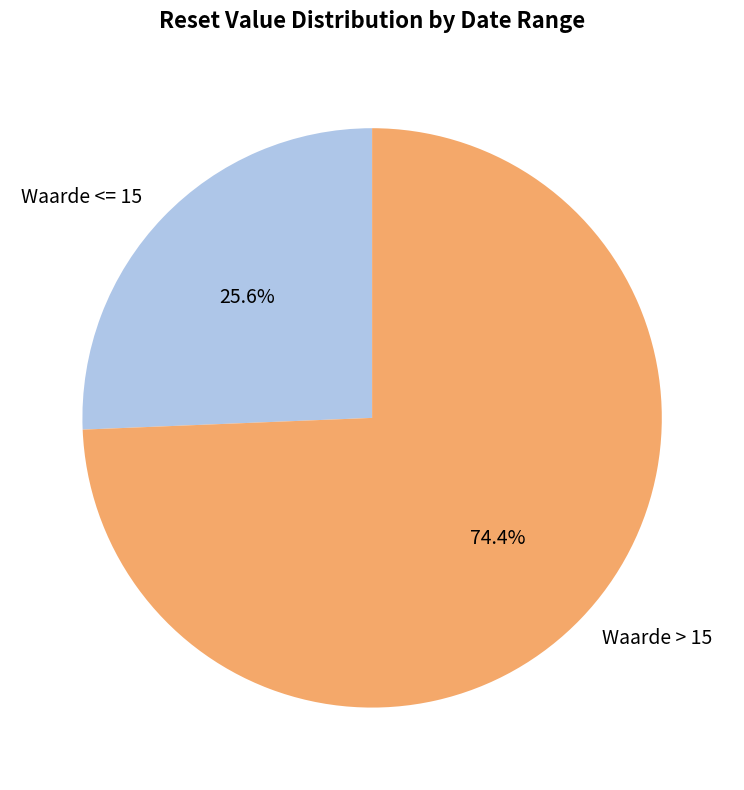

What is the largest slice in the pie chart?

Waarde > 15